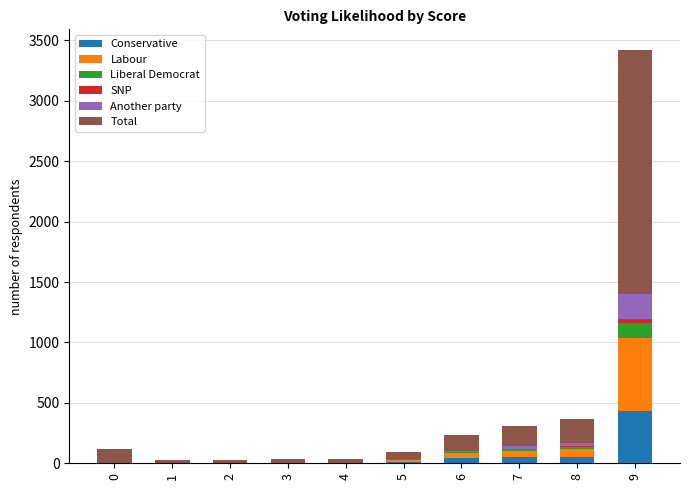

What is the highest value of the Conservative series?

436